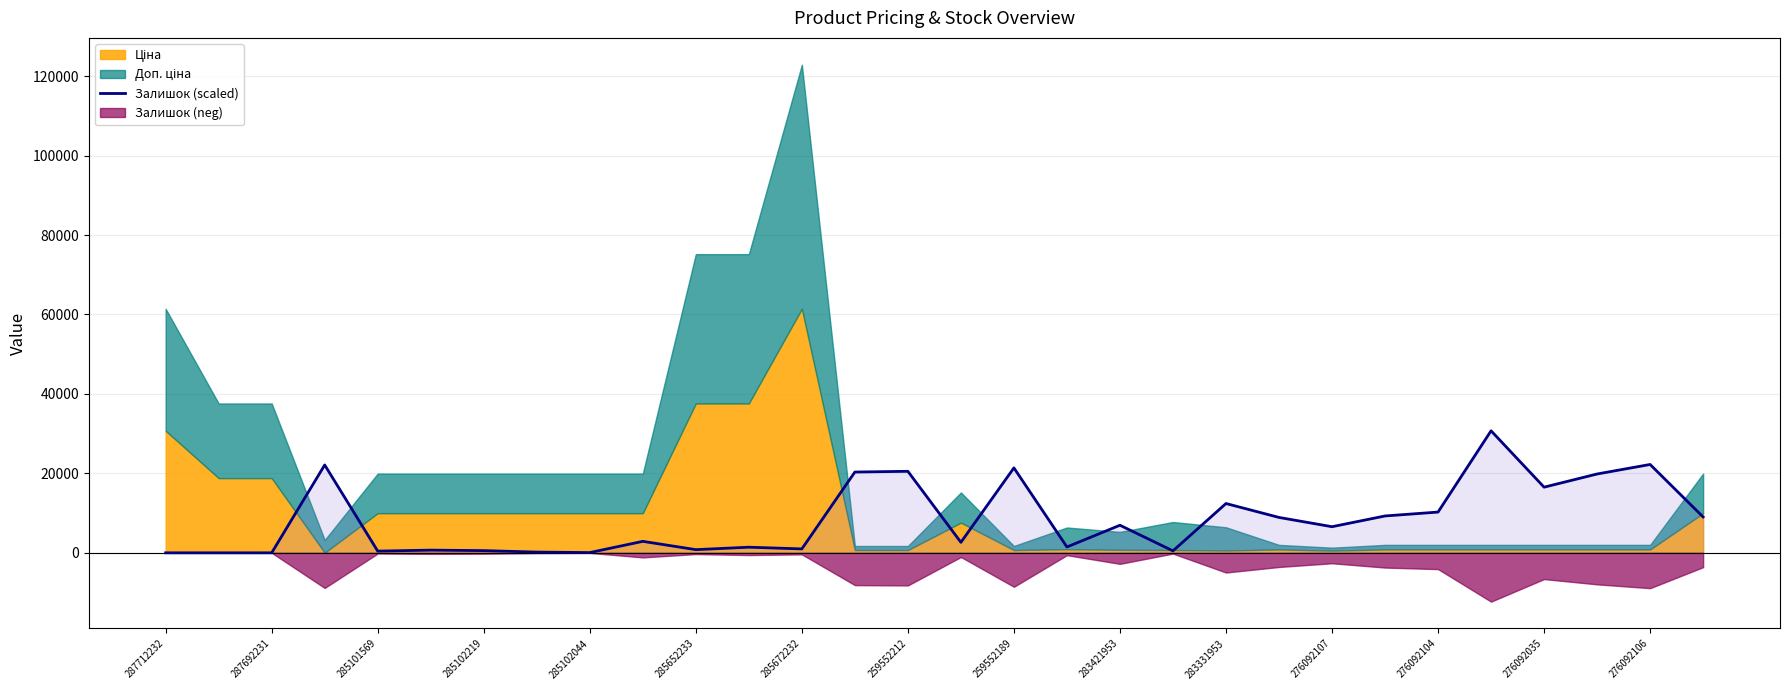

The Залишок (scaled) series shows 35060.4 at 259552189. True or false?

False